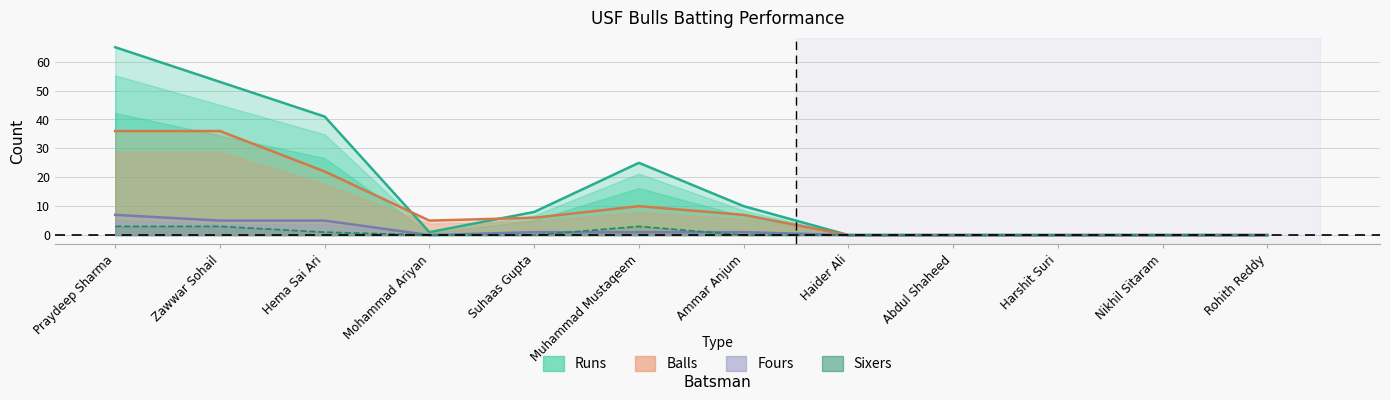

The value of Sixers at Nikhil Sitaram is 0. True or false?

True